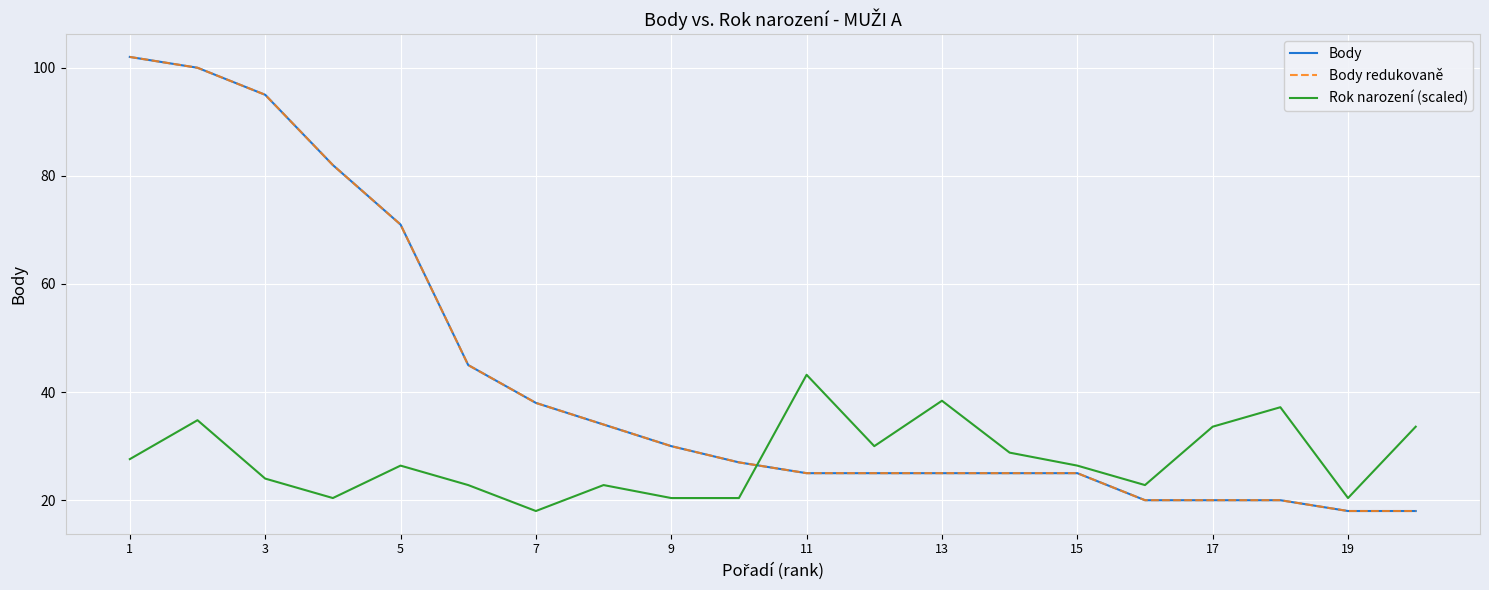

Does the chart have visible grid lines?

Yes